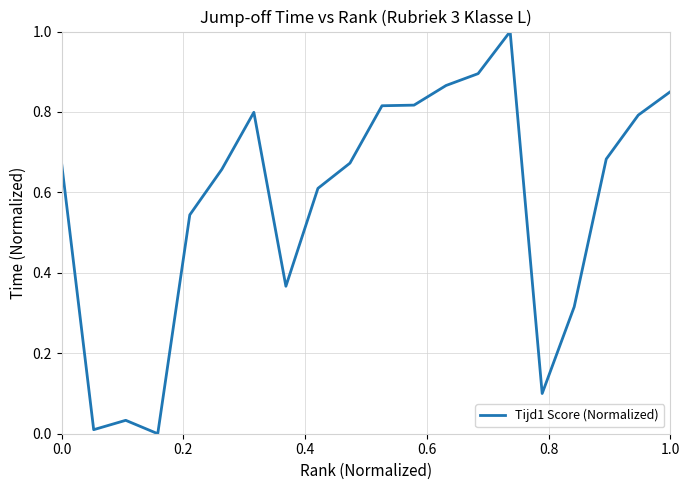

How many values are above zero?

19